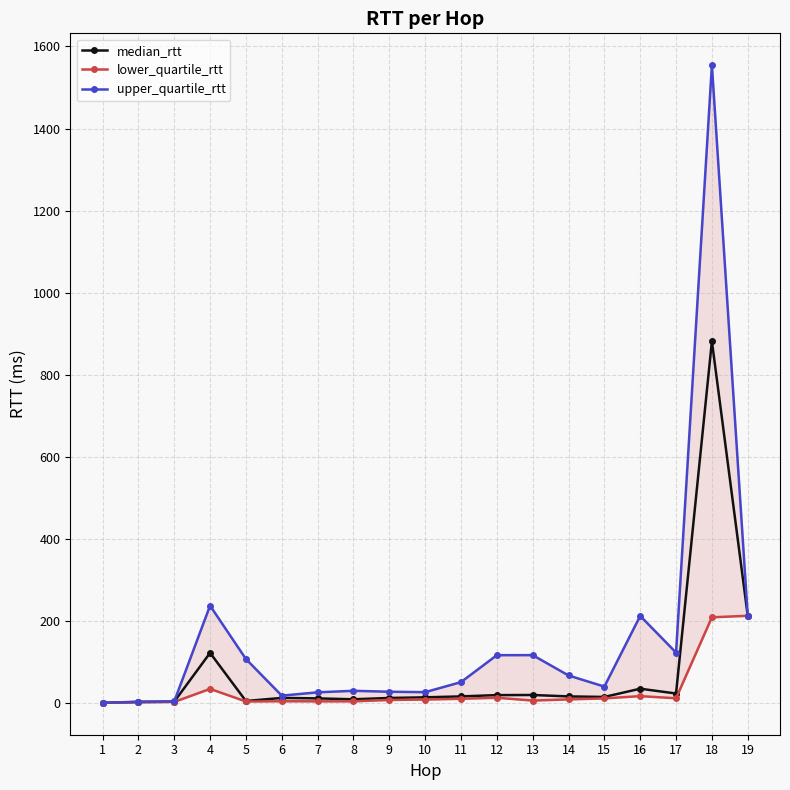

Which category has the highest value across all series?

18